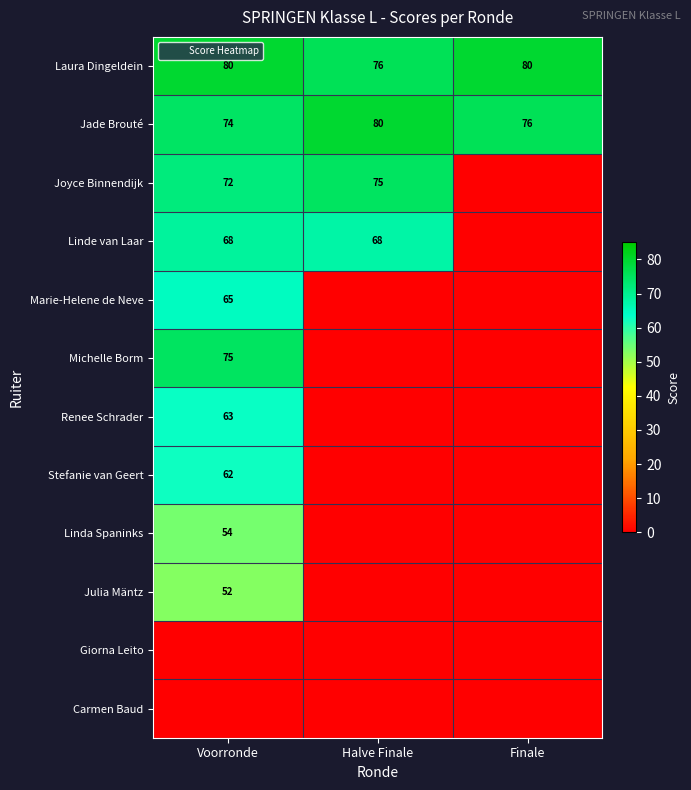

What is the difference between the highest and lowest values at Finale?

80.0